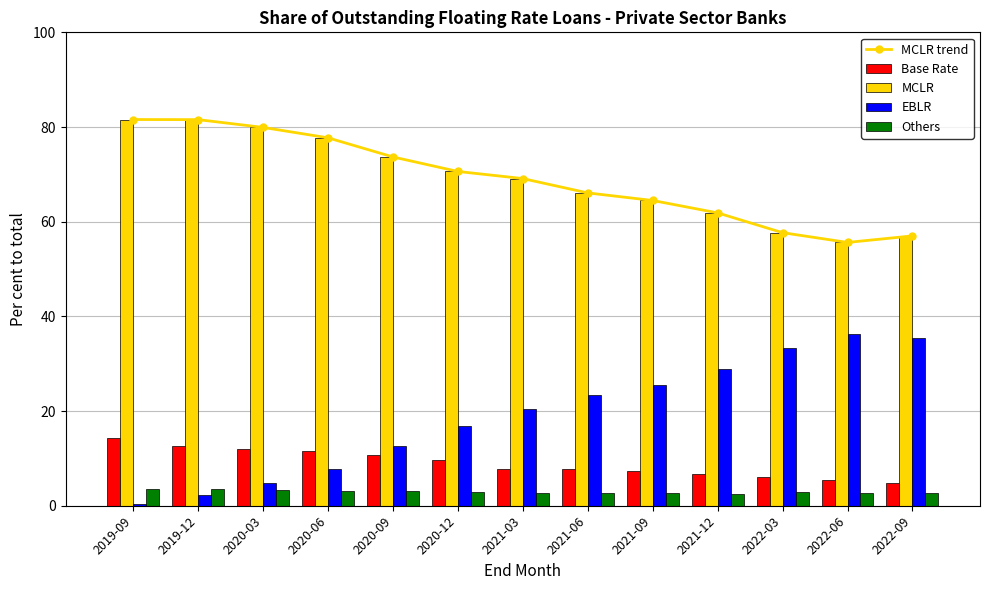

What is the difference between the highest and lowest values at 2021-12?

59.4